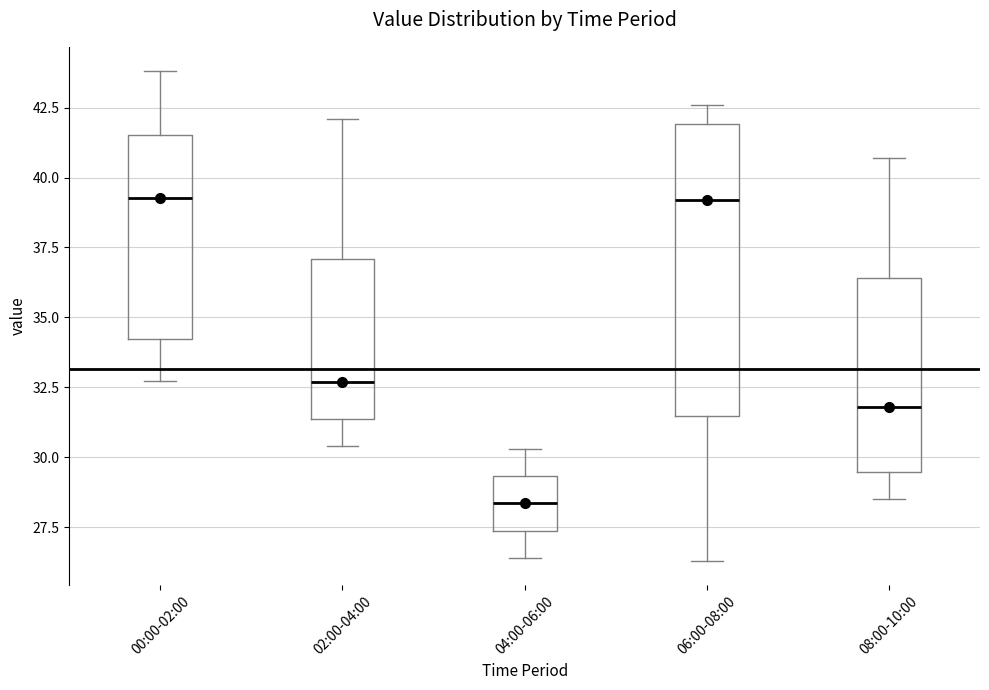

Comparing the boxes themselves (not the whiskers), which one is the tallest?

06:00-08:00